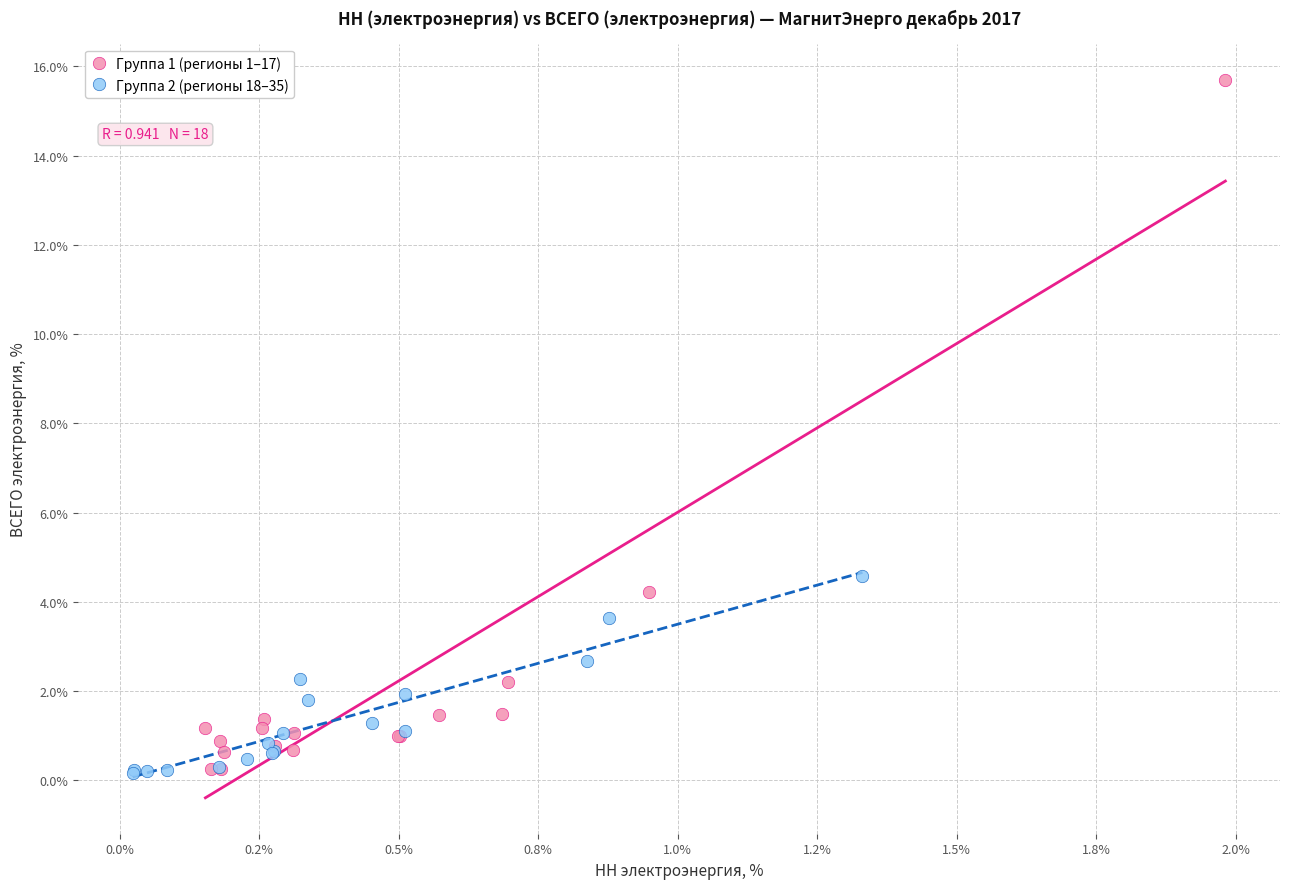

Which series has the largest Y range (max minus min)?

Группа 1 (регионы 1–17)